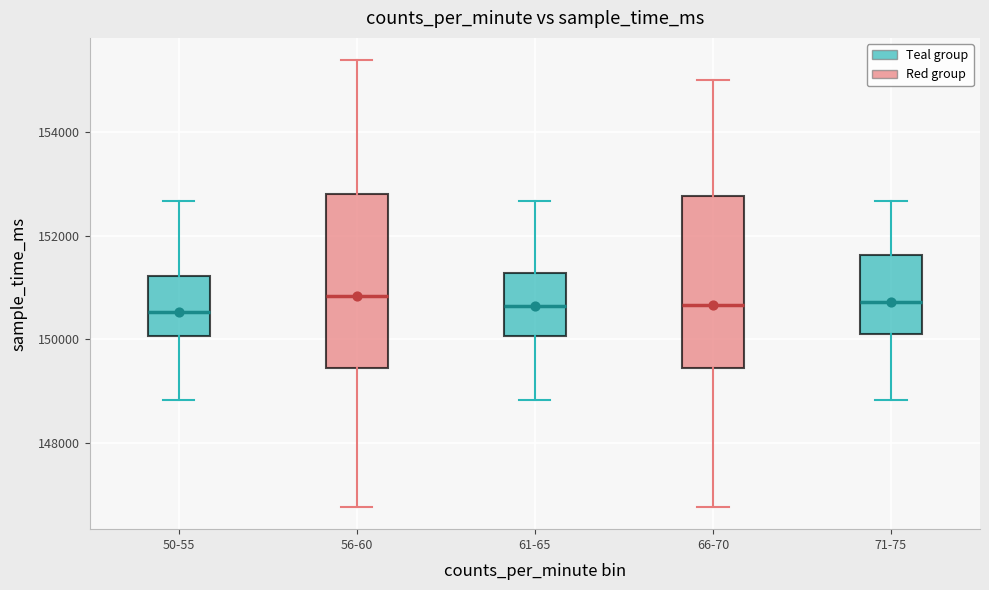

Reading left to right, read every box against the y-axis: the position of its median line, the range the box covers, and the ends of its whiskers. The values are not printed on the chart, so give them approximately, as read against the axis.

50-55: median 150600, box 150000 to 151200, whiskers 148800 to 152600
56-60: median 150800, box 149400 to 152800, whiskers 146800 to 155400
61-65: median 150600, box 150000 to 151200, whiskers 148800 to 152600
66-70: median 150600, box 149400 to 152800, whiskers 146800 to 155000
71-75: median 150800, box 150200 to 151600, whiskers 148800 to 152600